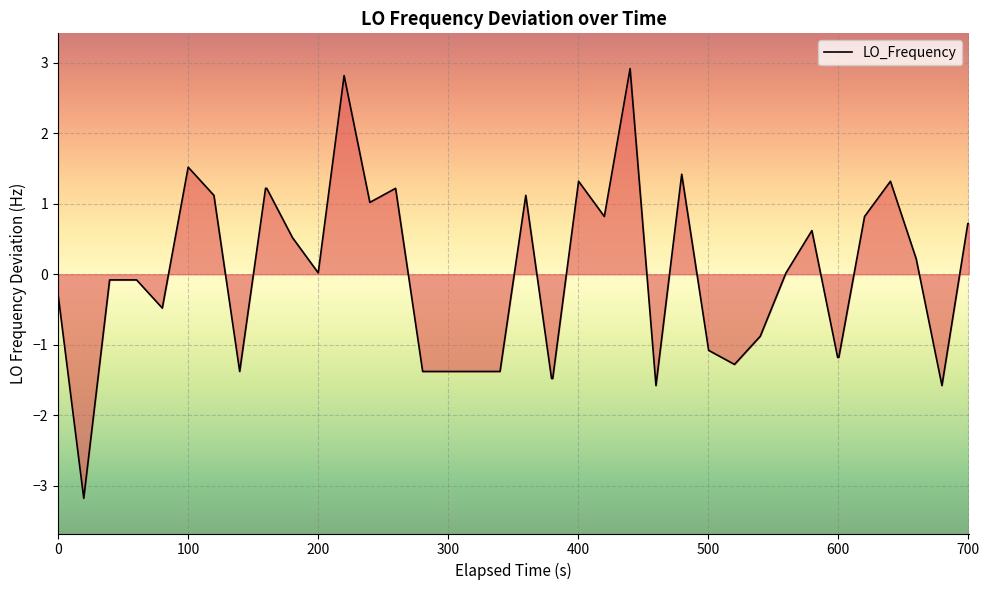

What is the greatest value displayed?

2.9